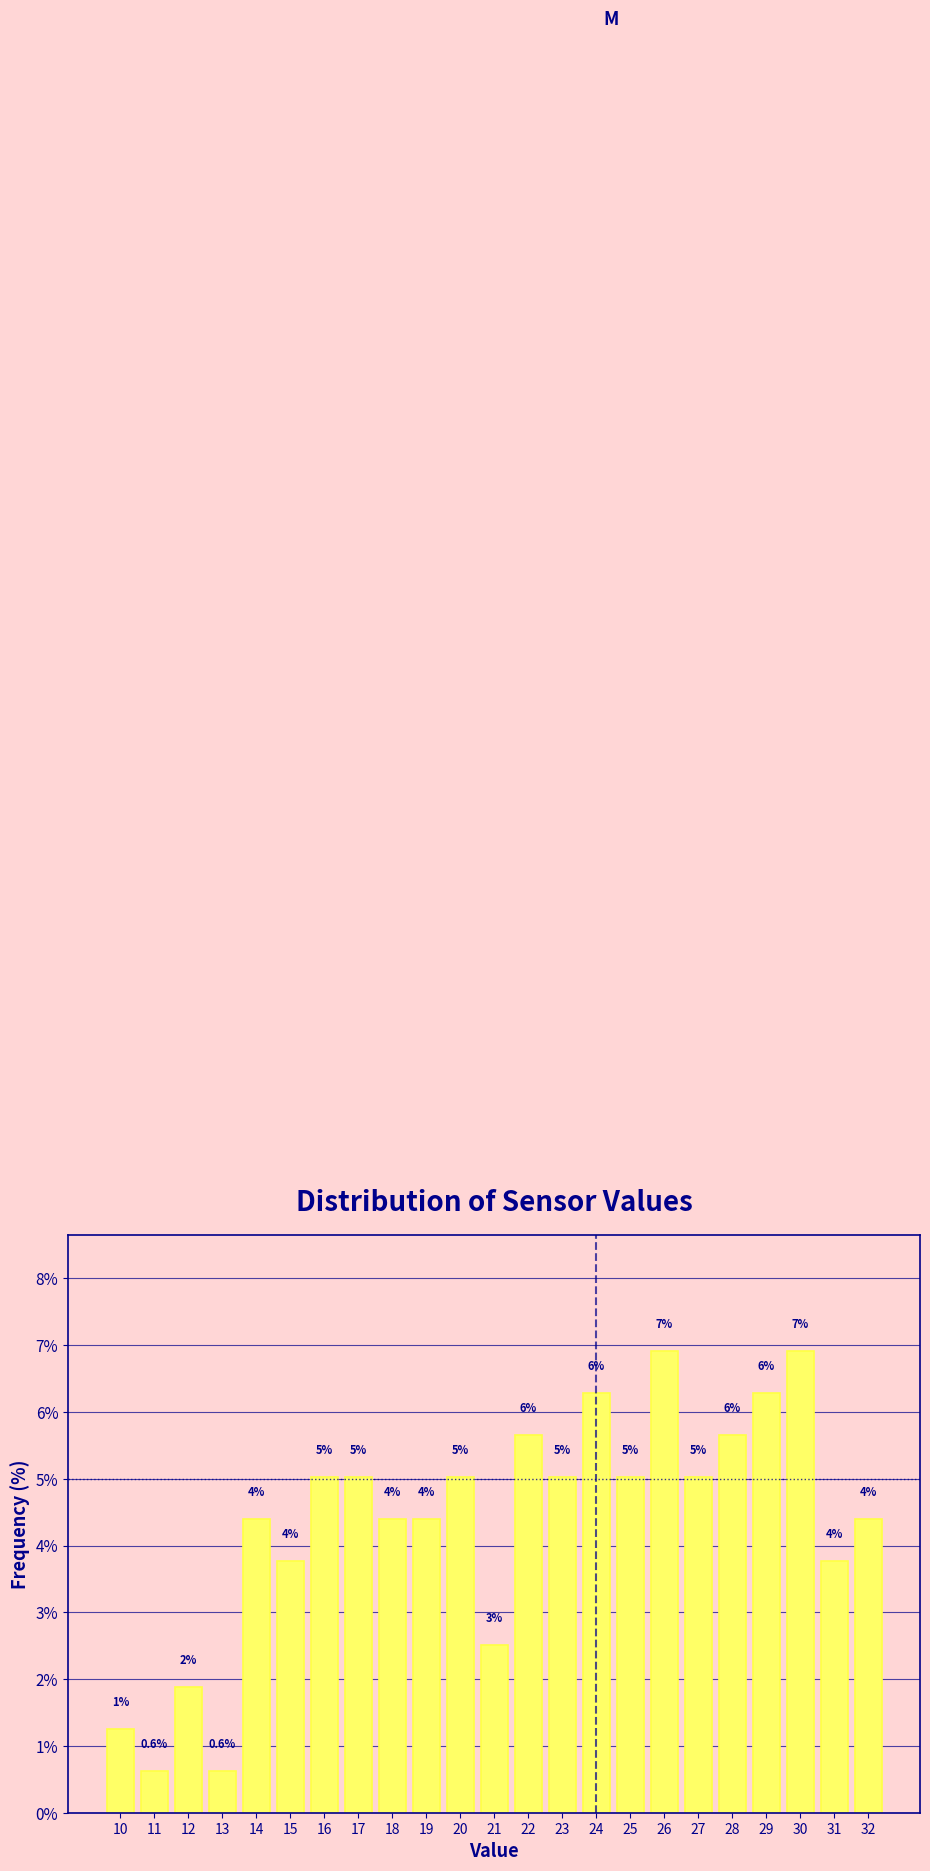

Does the chart contain any negative values?

No